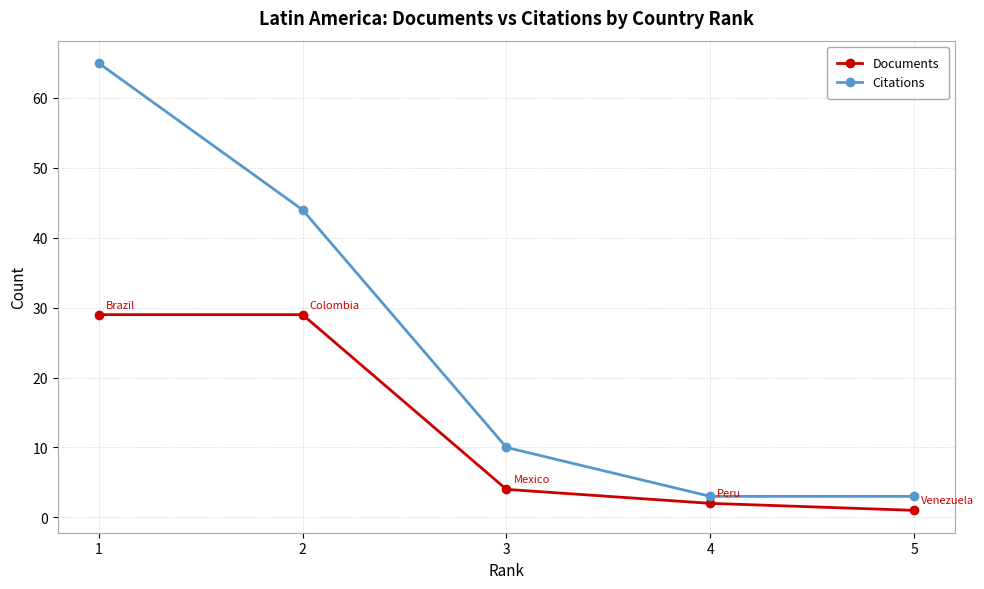

Rank the series by their maximum value, from lowest to highest.

Documents, Citations